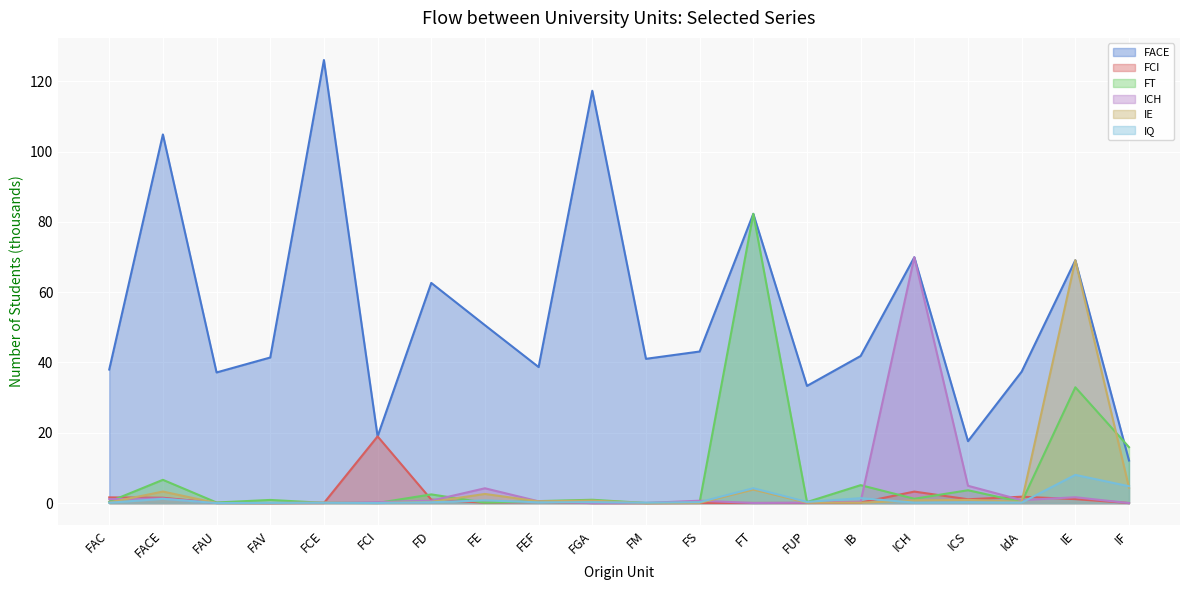

What is the maximum value for FT?

82.3